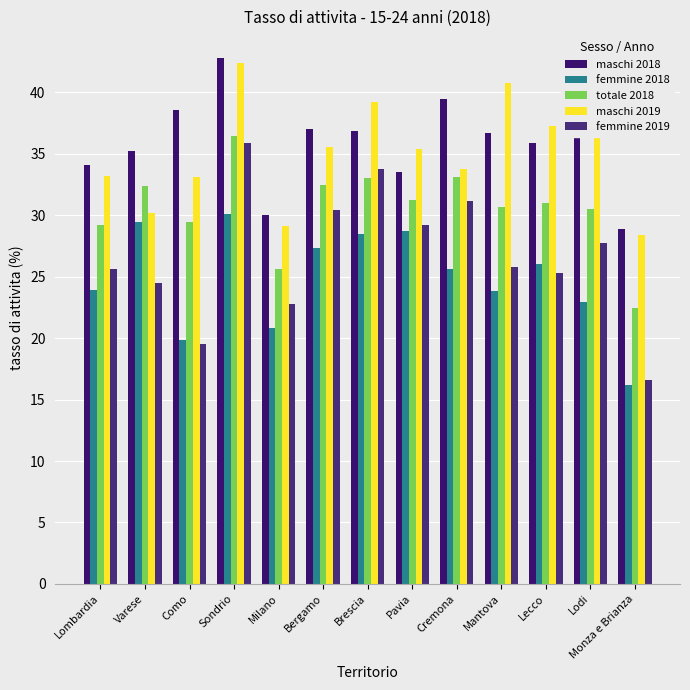

What is the label of the 3rd bar from the left?

Como